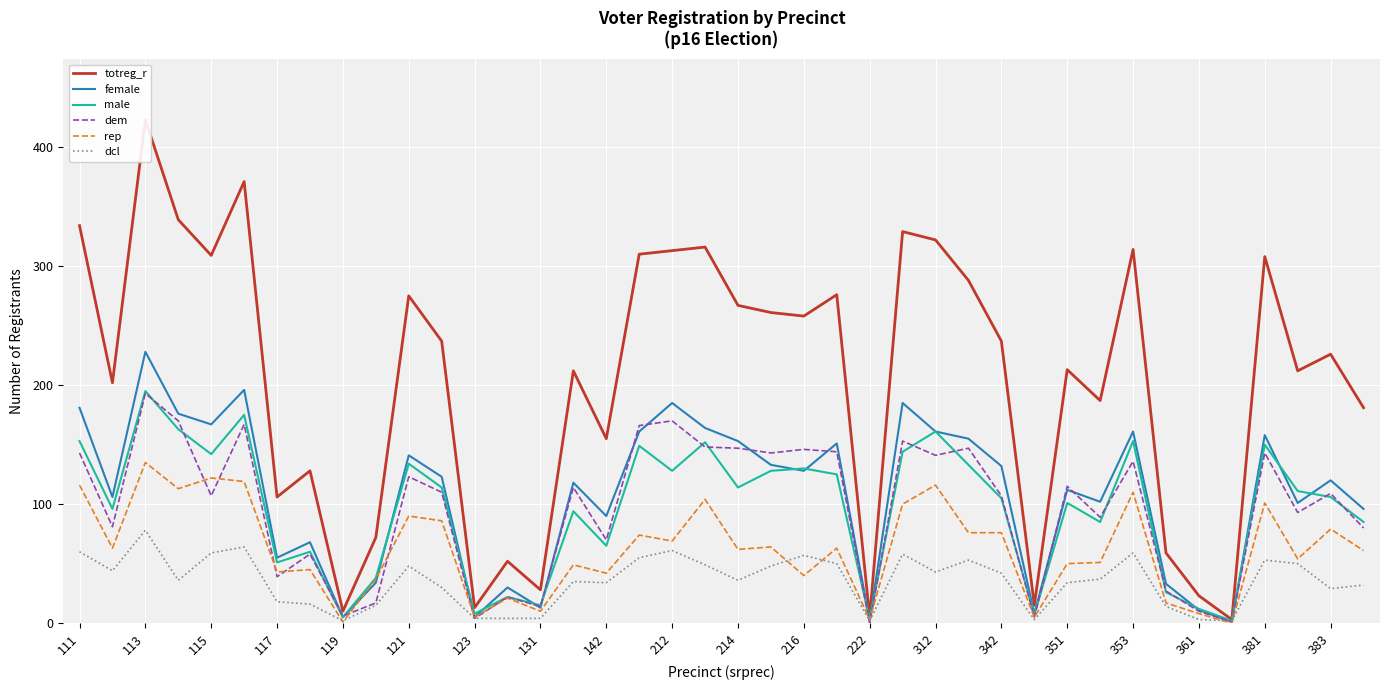

How many categories are shown in the chart?

40